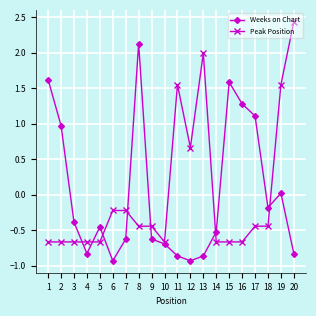

What is the value of the Weeks on Chart point at the 1st from the left?

1.6